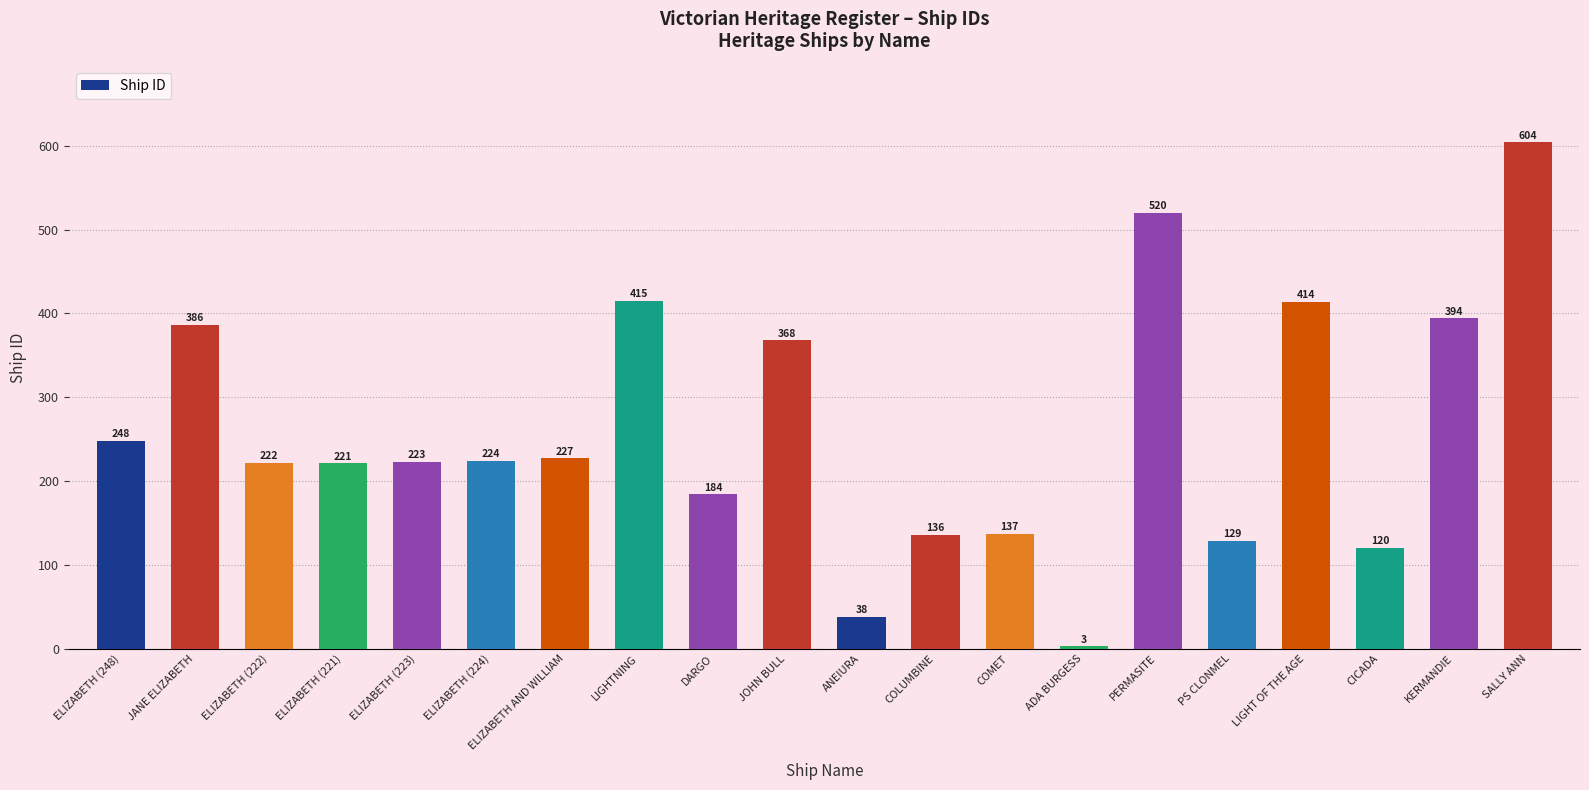

The chart shows a value of 197 at LIGHT OF THE AGE. True or false?

False